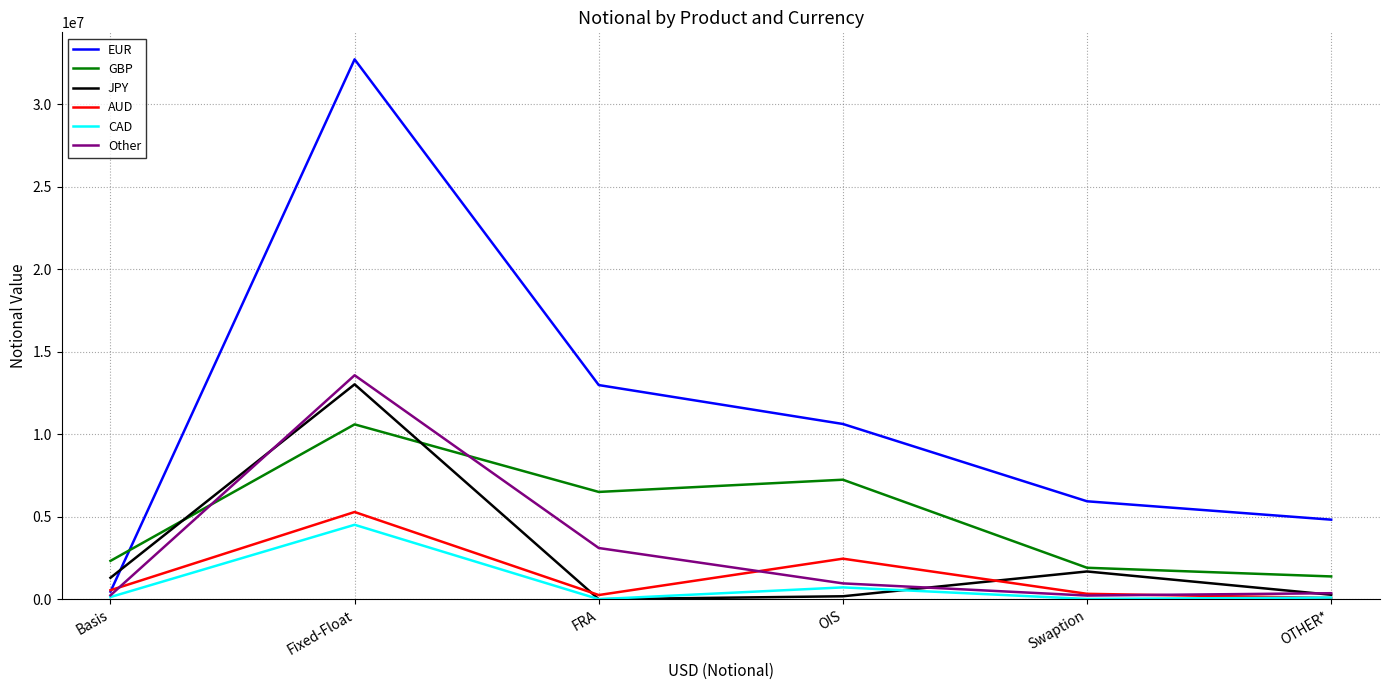

How many distinct data groups are displayed?

6